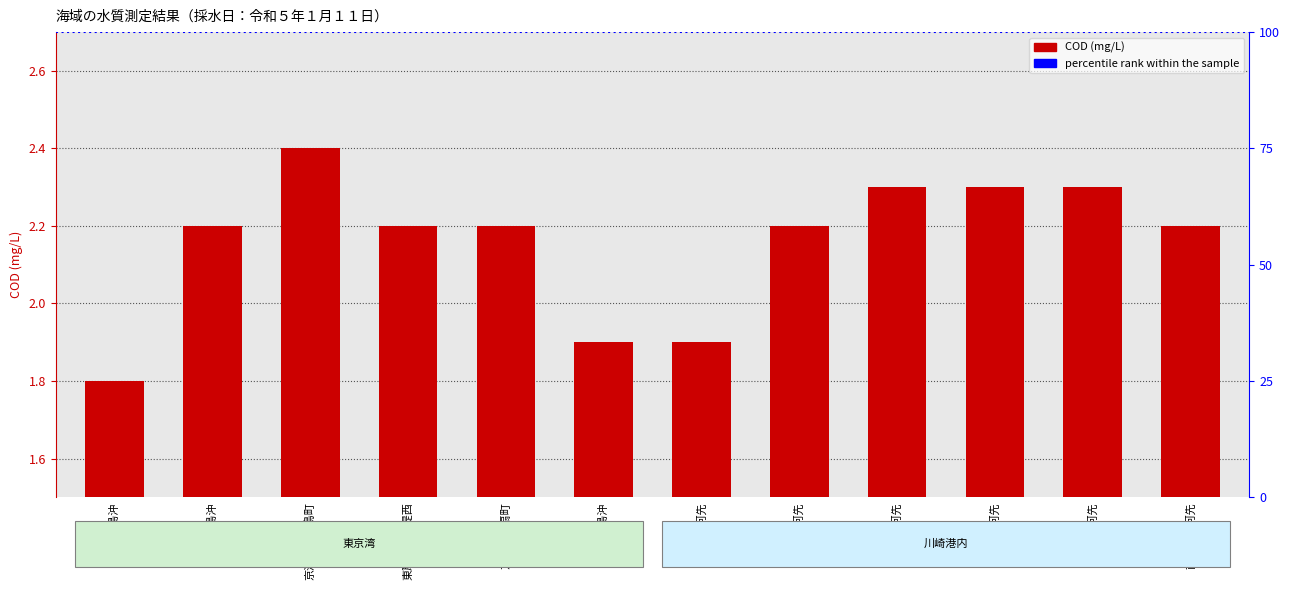

Rank the categories by value from highest to lowest.

京浜運河千鳥町, 夜光運河先, 桜堀運河先, 池上運河先, 東扇島沖, 東扇島防波堤西, 京浜運河扇町, 大師運河先, 南渡田運河先, 扇島沖, 末広運河先, 浮島沖